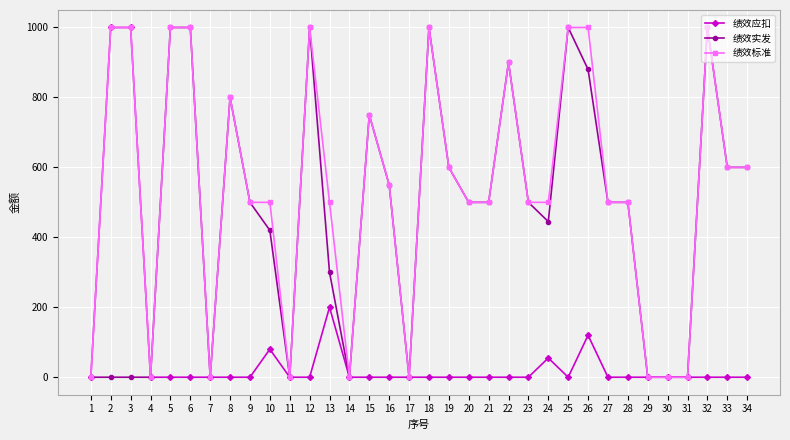

What is the total value across all series at 27?

1000